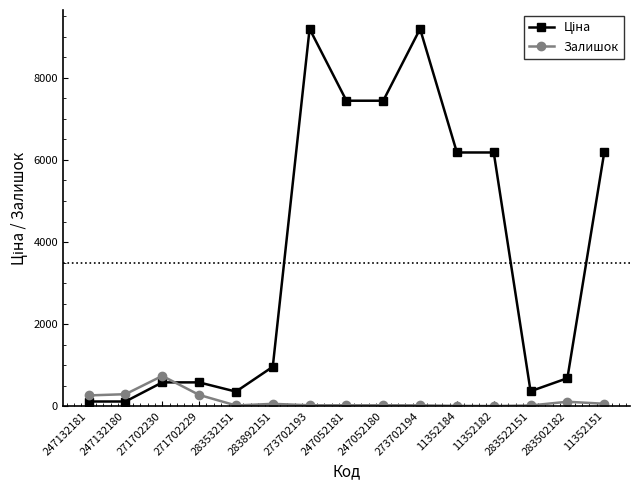

What is the label of the 6th point from the left?

283892151